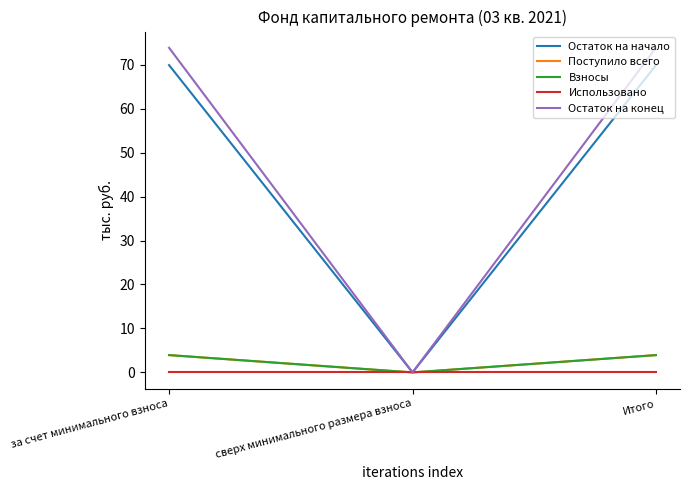

Which series has the largest total across all categories?

Остаток на конец